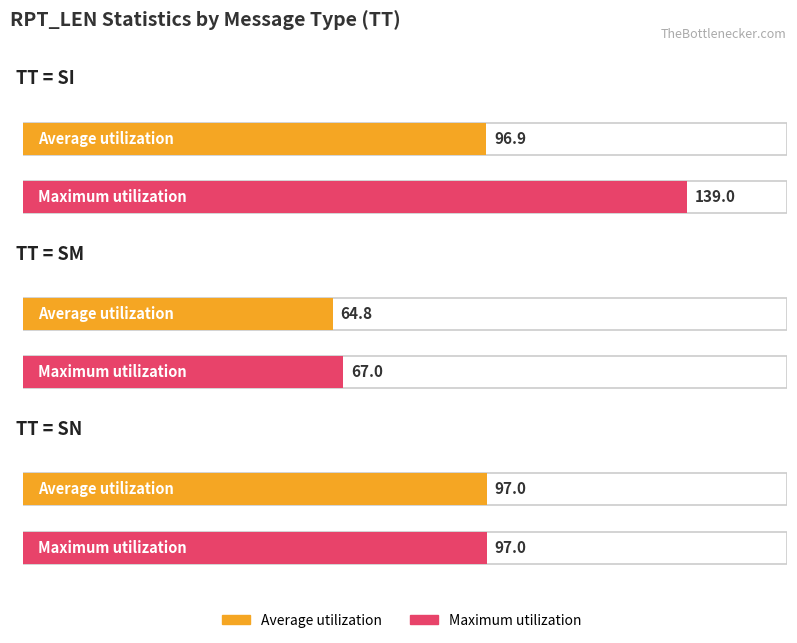

Is it true that Maximum utilization equals 129.5 at Other?

False